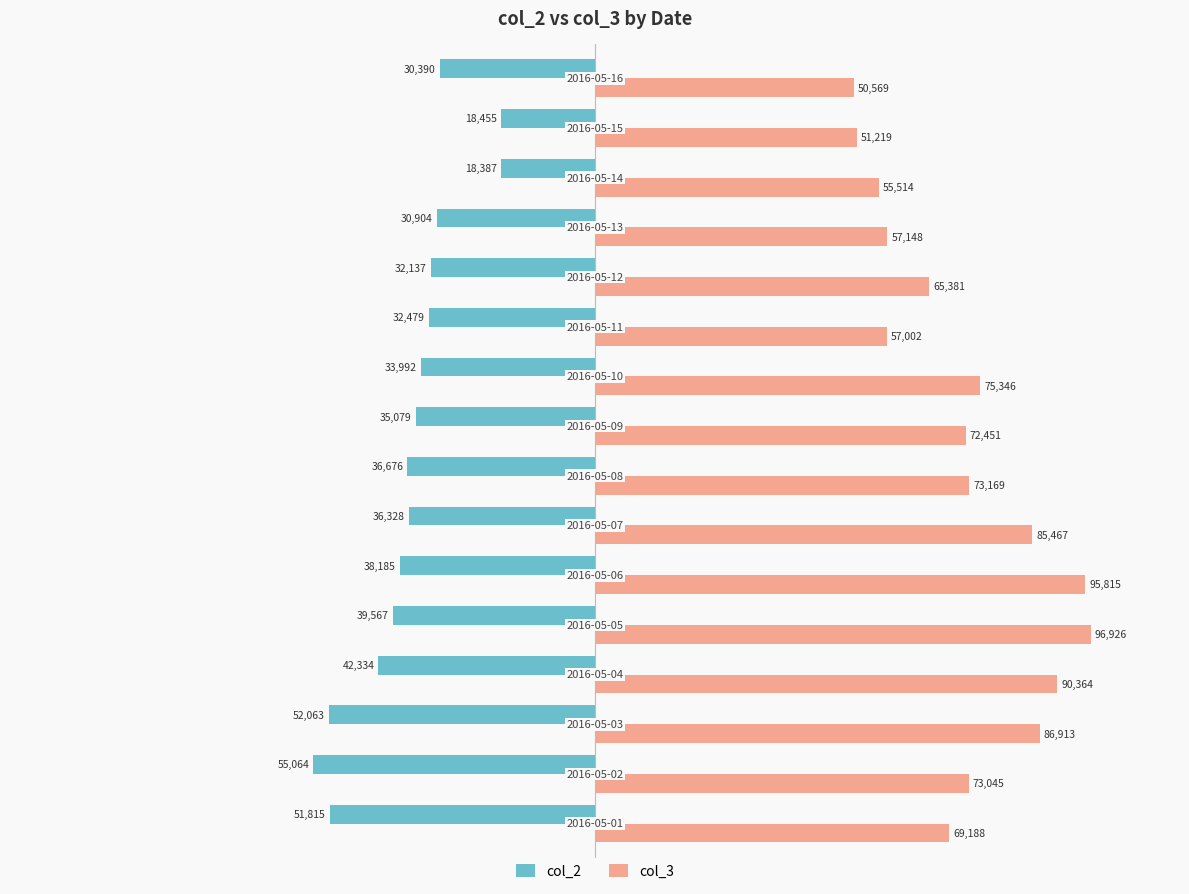

Which series has the largest total across all categories?

col_3